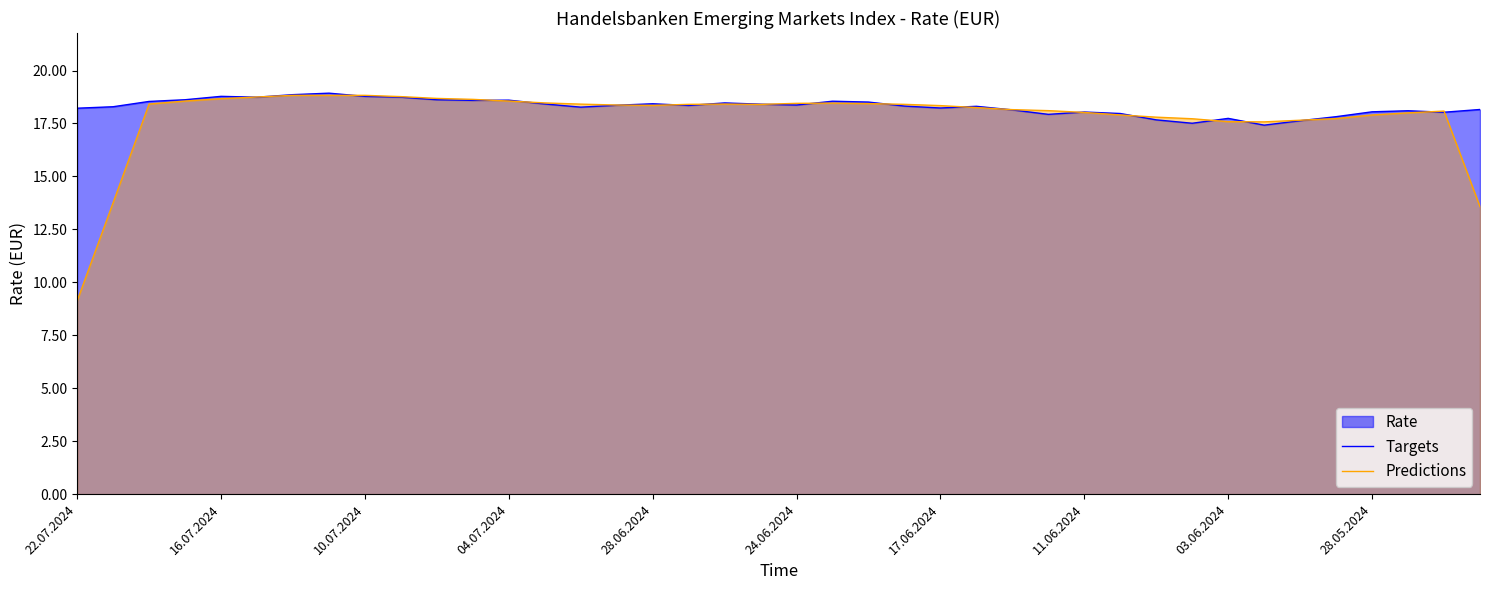

Read the Predictions value at 34.

17.7